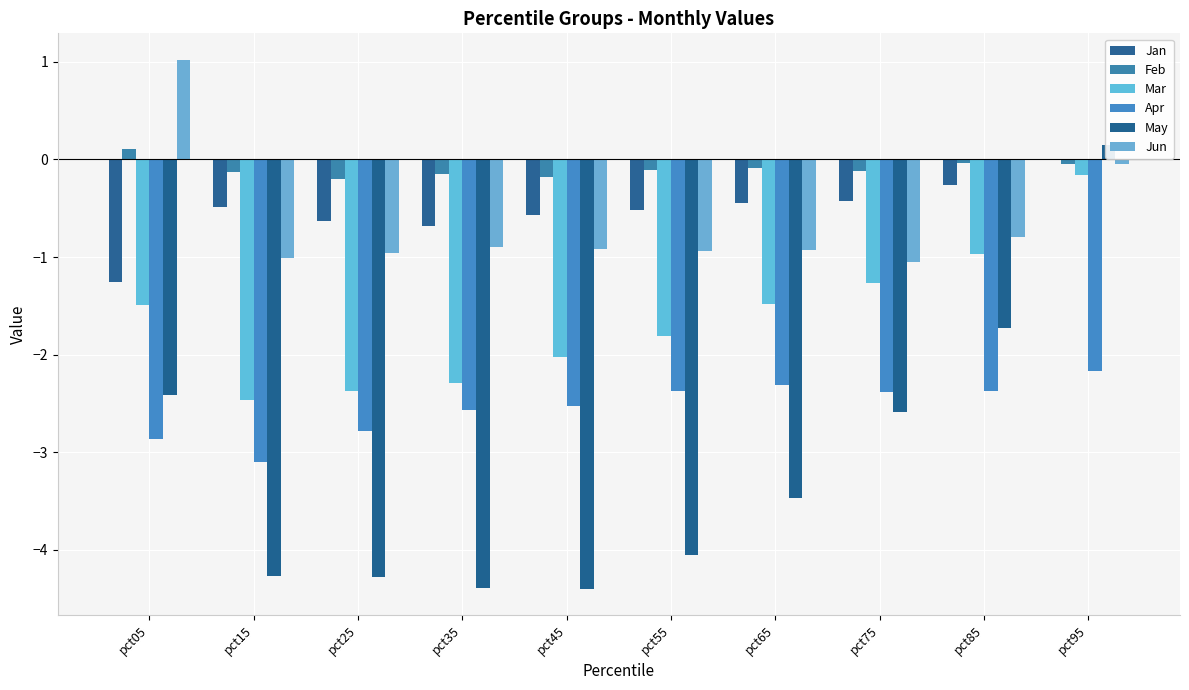

How many bars are there in total?

60